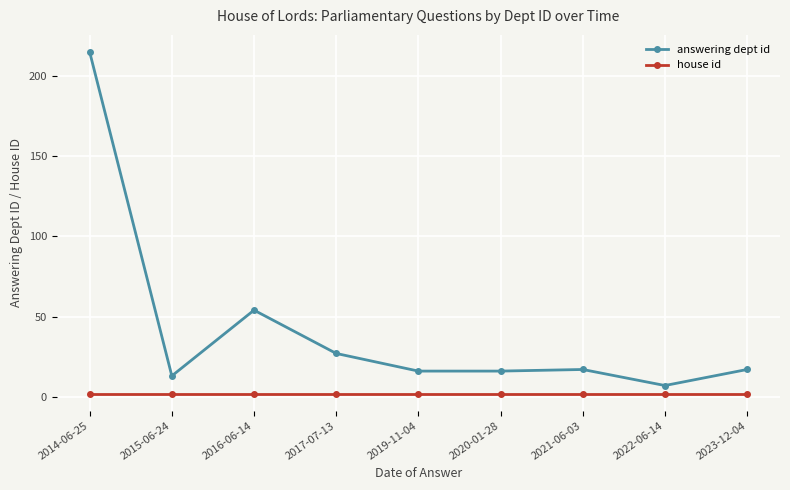

The value of answering dept id at 2014-06-25 is 296. True or false?

False